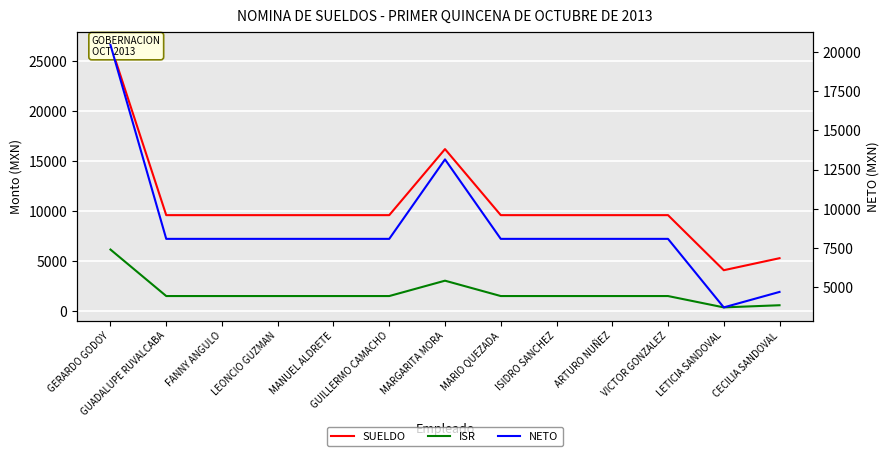

At which category is the sum across all series the highest?

GERARDO GODOY